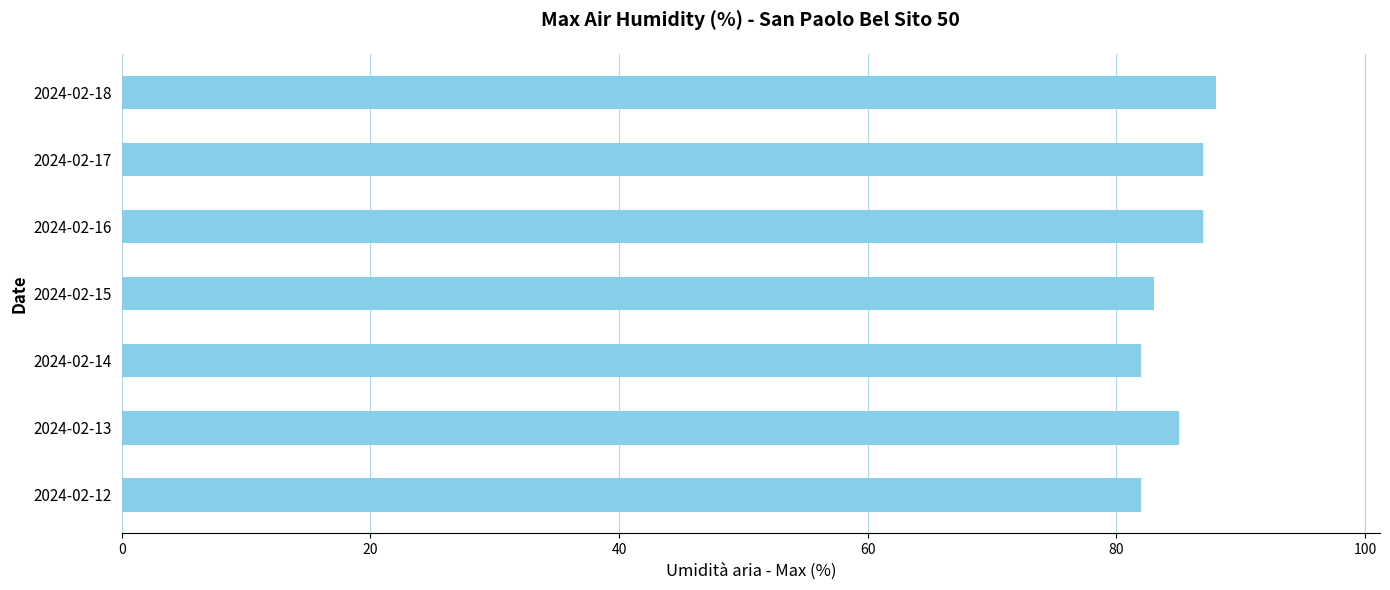

Does the chart contain any negative values?

No